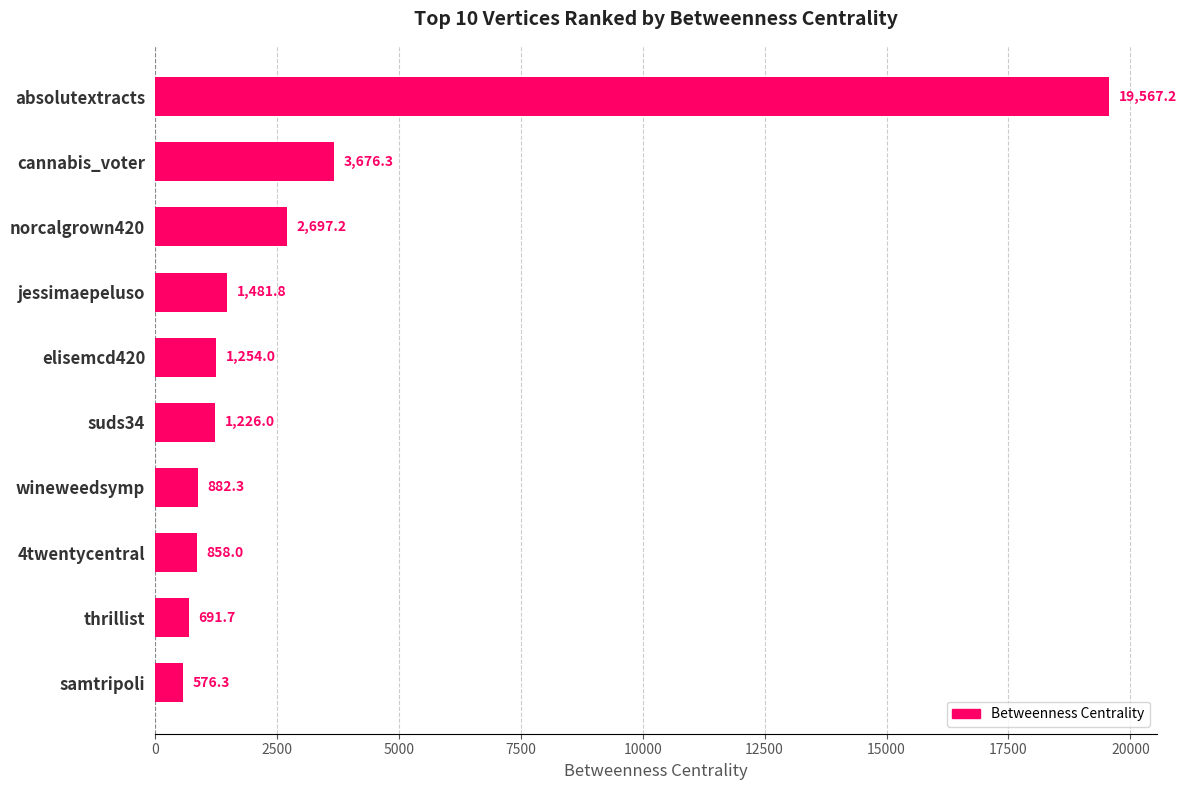

The value at cannabis_voter is 5137.9. True or false?

False